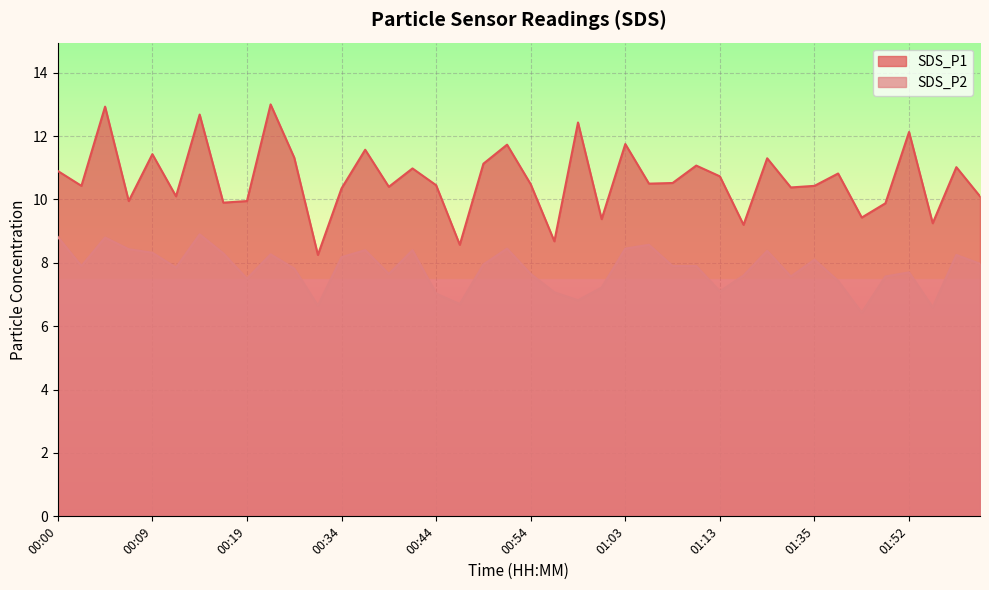

What is the label of the 32nd point from the right?

00:19